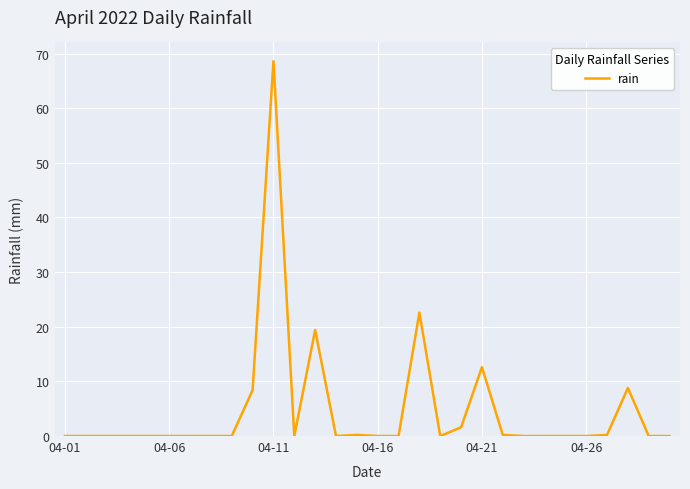

What is the greatest value displayed?

68.6